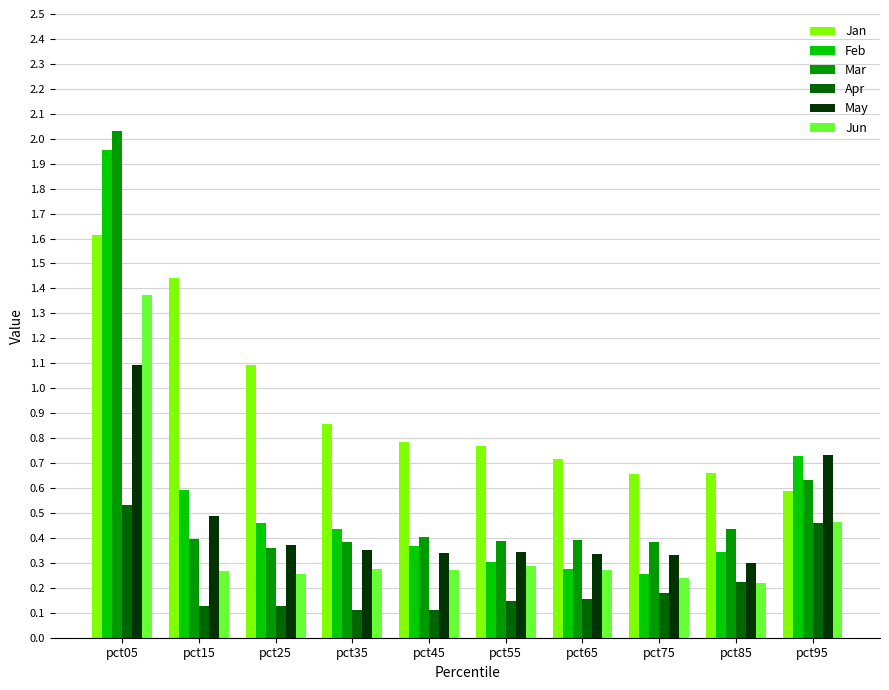

What is the sum of all May values?

4.7